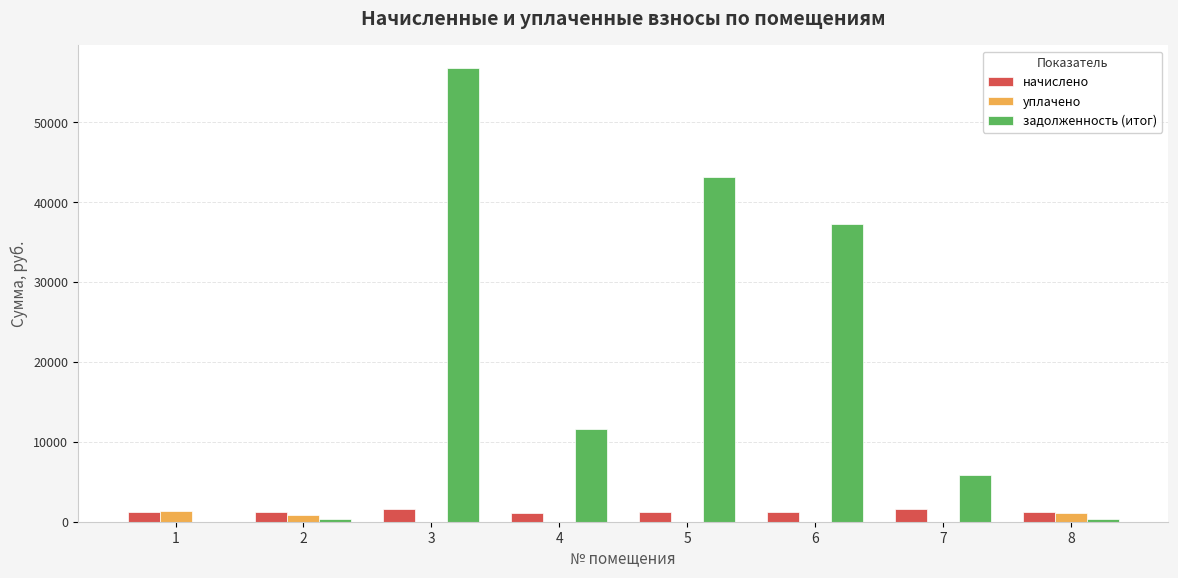

How many values in задолженность (итог) are above zero?

7